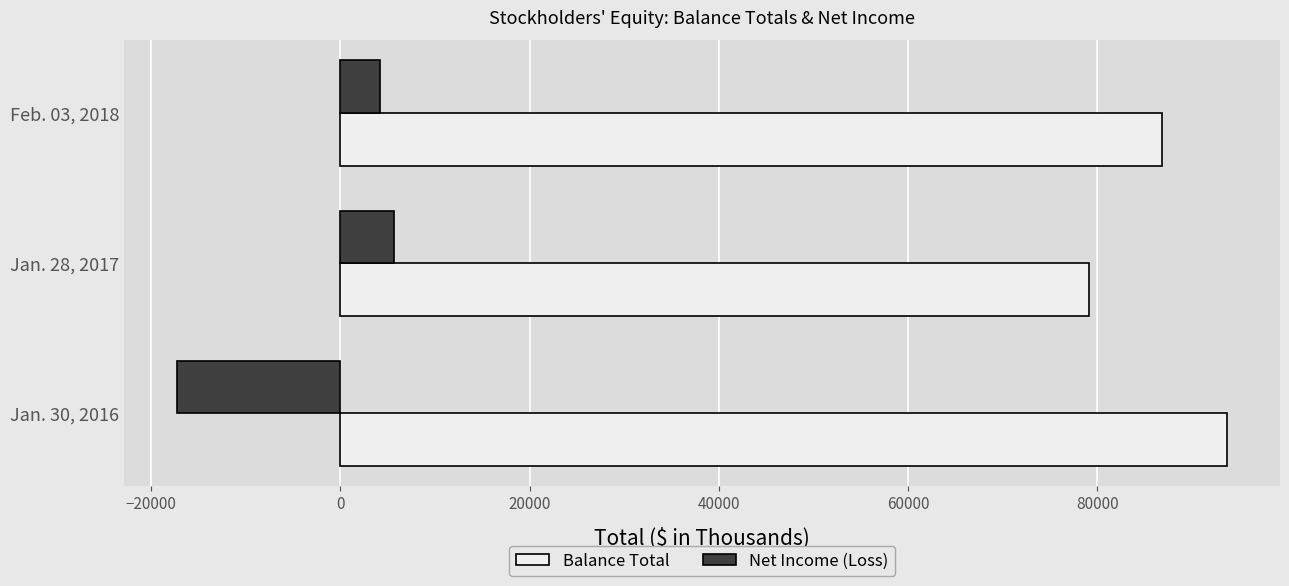

Rank the series by their maximum value, from highest to lowest.

Balance Total, Net Income (Loss)